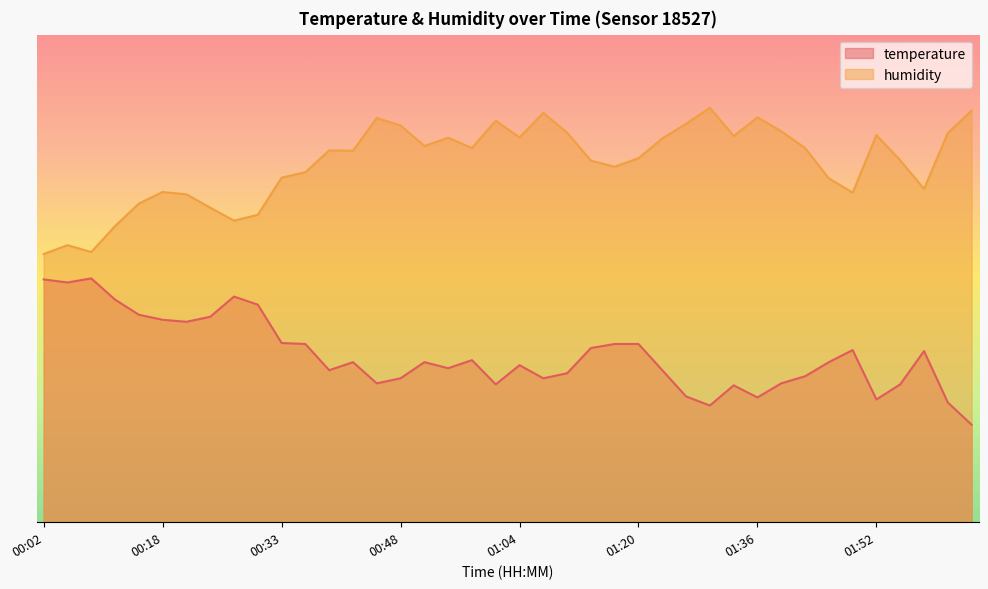

Which series has the largest range (max minus min)?

temperature